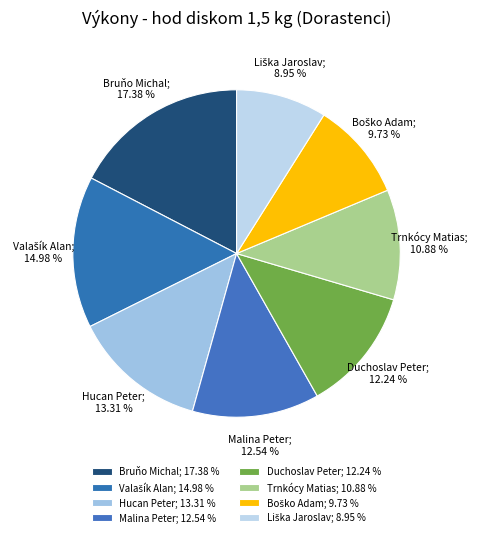

To the nearest percent, what is the difference between the largest and smallest slice percentages?

8%